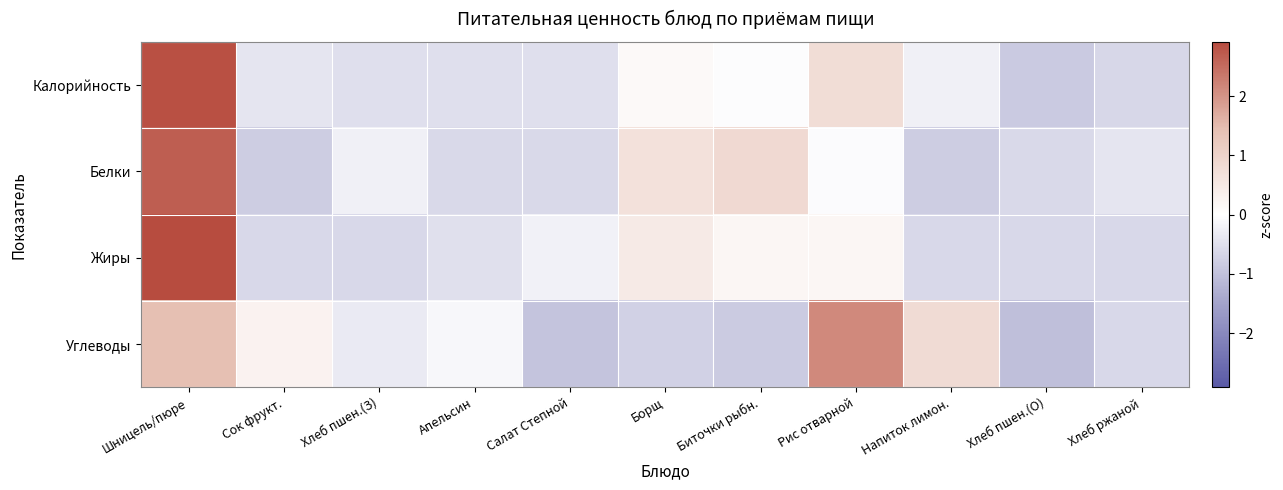

Reading right to left, list all the values displayed in this chart.

Калорийность: Хлеб ржаной=-0.7	Хлеб пшен.(О)=-0.9	Напиток лимон.=-0.2	Рис отварной=0.8	Биточки рыбн.=-0.0	Борщ=0.1	Салат Степной=-0.5	Апельсин=-0.5	Хлеб пшен.(З)=-0.5	Сок фрукт.=-0.4	Шницель/пюре=2.9
Белки: Хлеб ржаной=-0.4	Хлеб пшен.(О)=-0.6	Напиток лимон.=-0.8	Рис отварной=-0.1	Биточки рыбн.=0.8	Борщ=0.7	Салат Степной=-0.6	Апельсин=-0.6	Хлеб пшен.(З)=-0.2	Сок фрукт.=-0.8	Шницель/пюре=2.7
Жиры: Хлеб ржаной=-0.6	Хлеб пшен.(О)=-0.6	Напиток лимон.=-0.6	Рис отварной=0.2	Биточки рыбн.=0.2	Борщ=0.5	Салат Степной=-0.2	Апельсин=-0.5	Хлеб пшен.(З)=-0.6	Сок фрукт.=-0.6	Шницель/пюре=2.9
Углеводы: Хлеб ржаной=-0.6	Хлеб пшен.(О)=-1.0	Напиток лимон.=0.8	Рис отварной=2.1	Биточки рыбн.=-0.8	Борщ=-0.7	Салат Степной=-0.9	Апельсин=-0.1	Хлеб пшен.(З)=-0.3	Сок фрукт.=0.3	Шницель/пюре=1.4